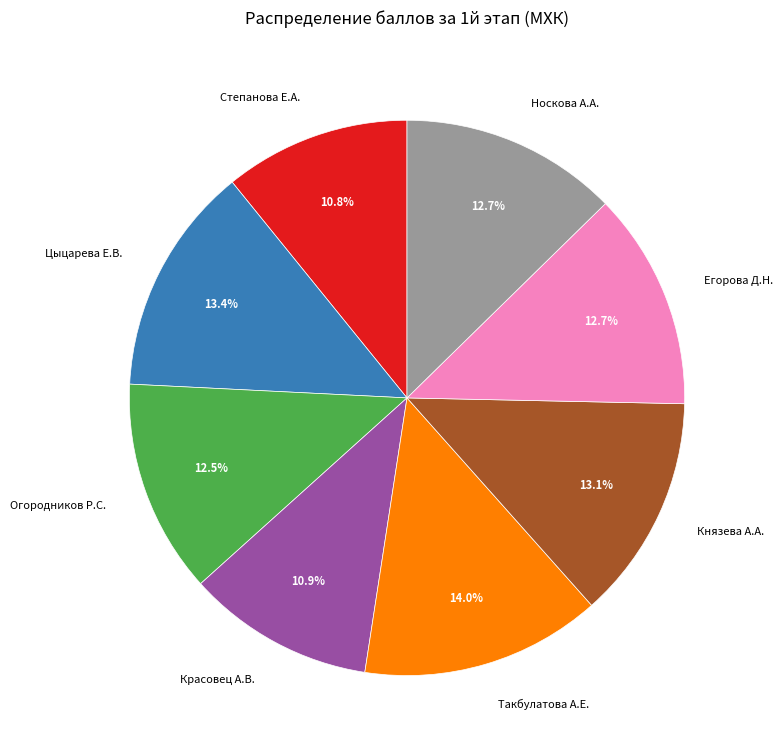

What is the largest slice in the pie chart?

Такбулатова А.Е.